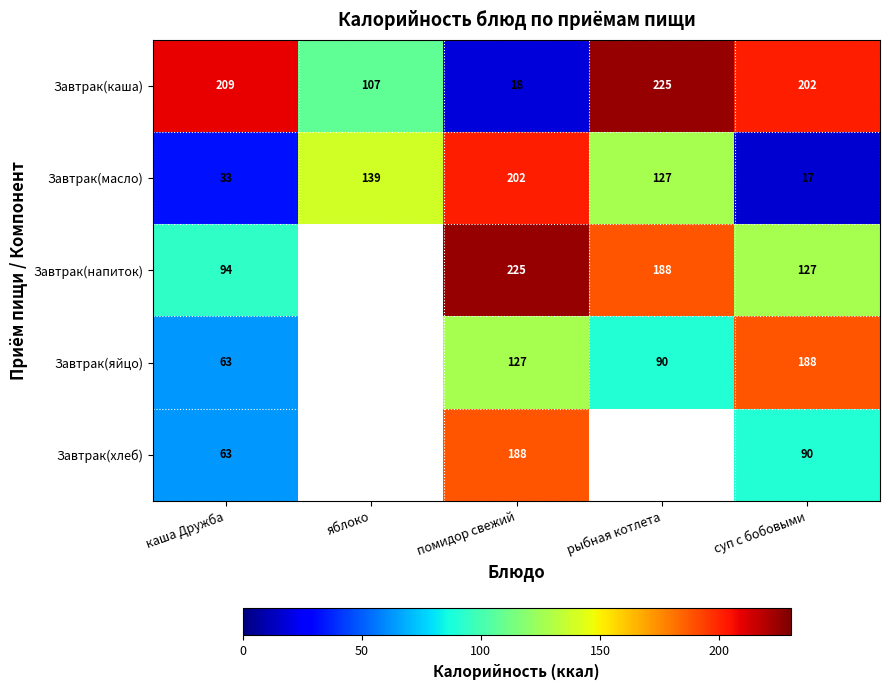

What is the difference between the maximum and minimum values in the Завтрак(масло) series?

185